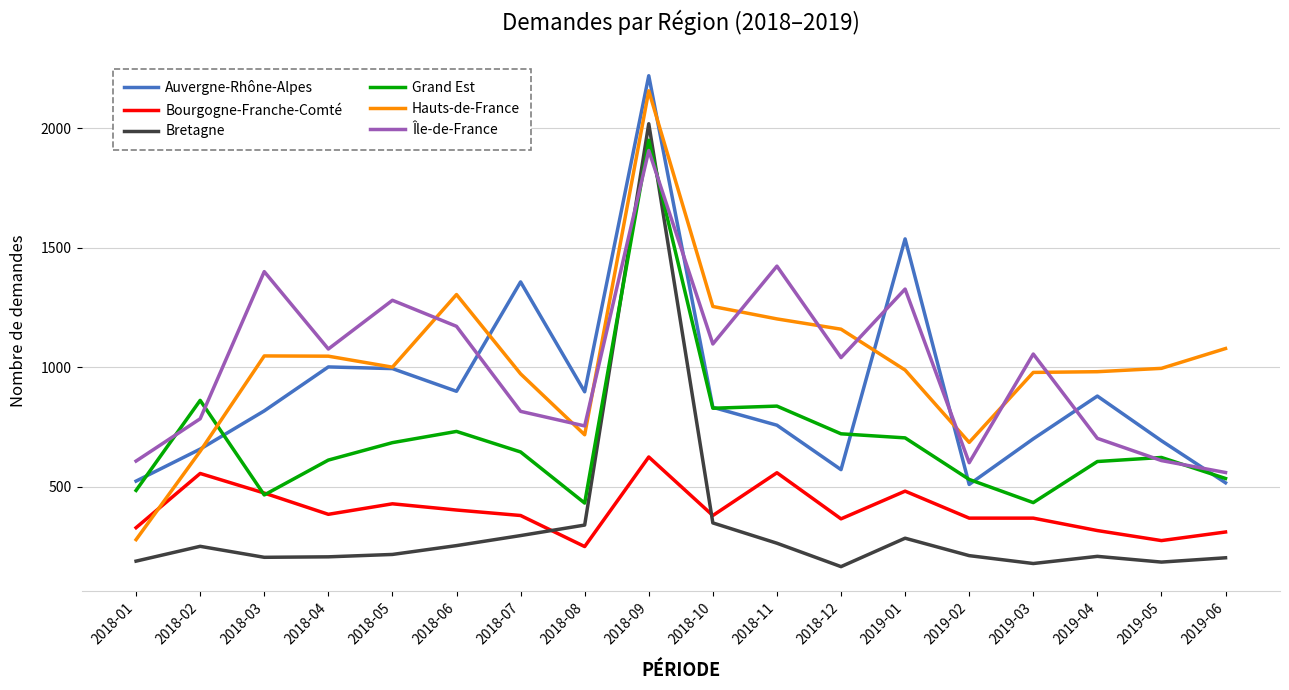

Which series changed the most between 2018-07 and 2019-05?

Auvergne-Rhône-Alpes